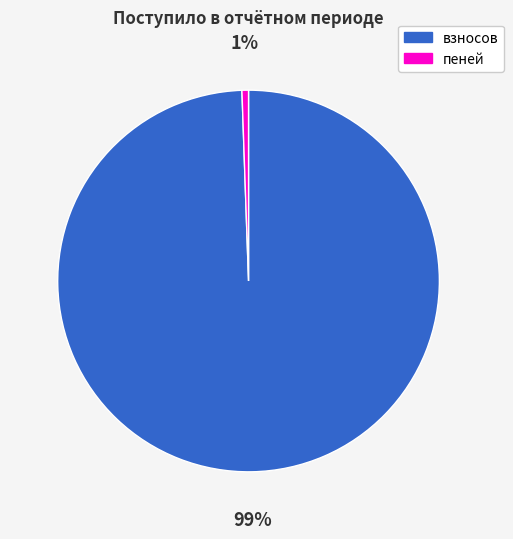

To the nearest percent, what is the average slice percentage?

50%